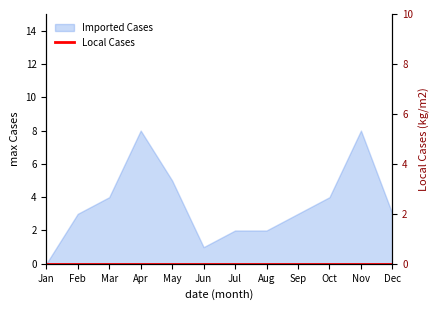

What is the change in value from Mar to Nov?

+4